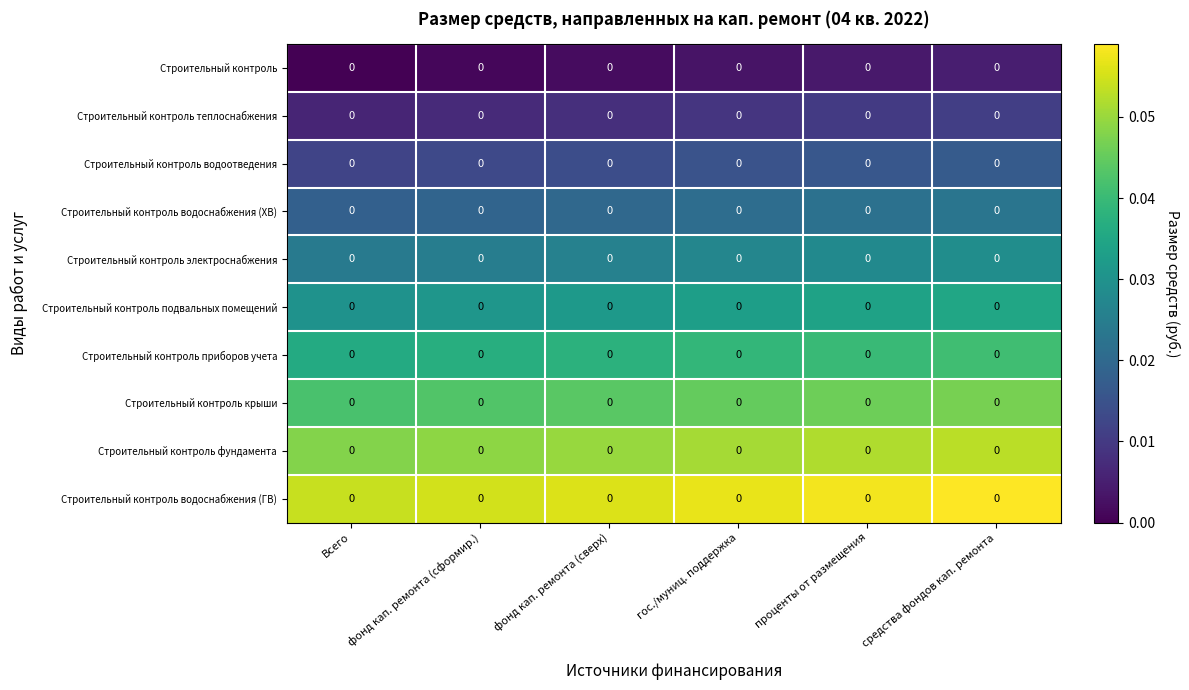

How many distinct data groups are displayed?

10